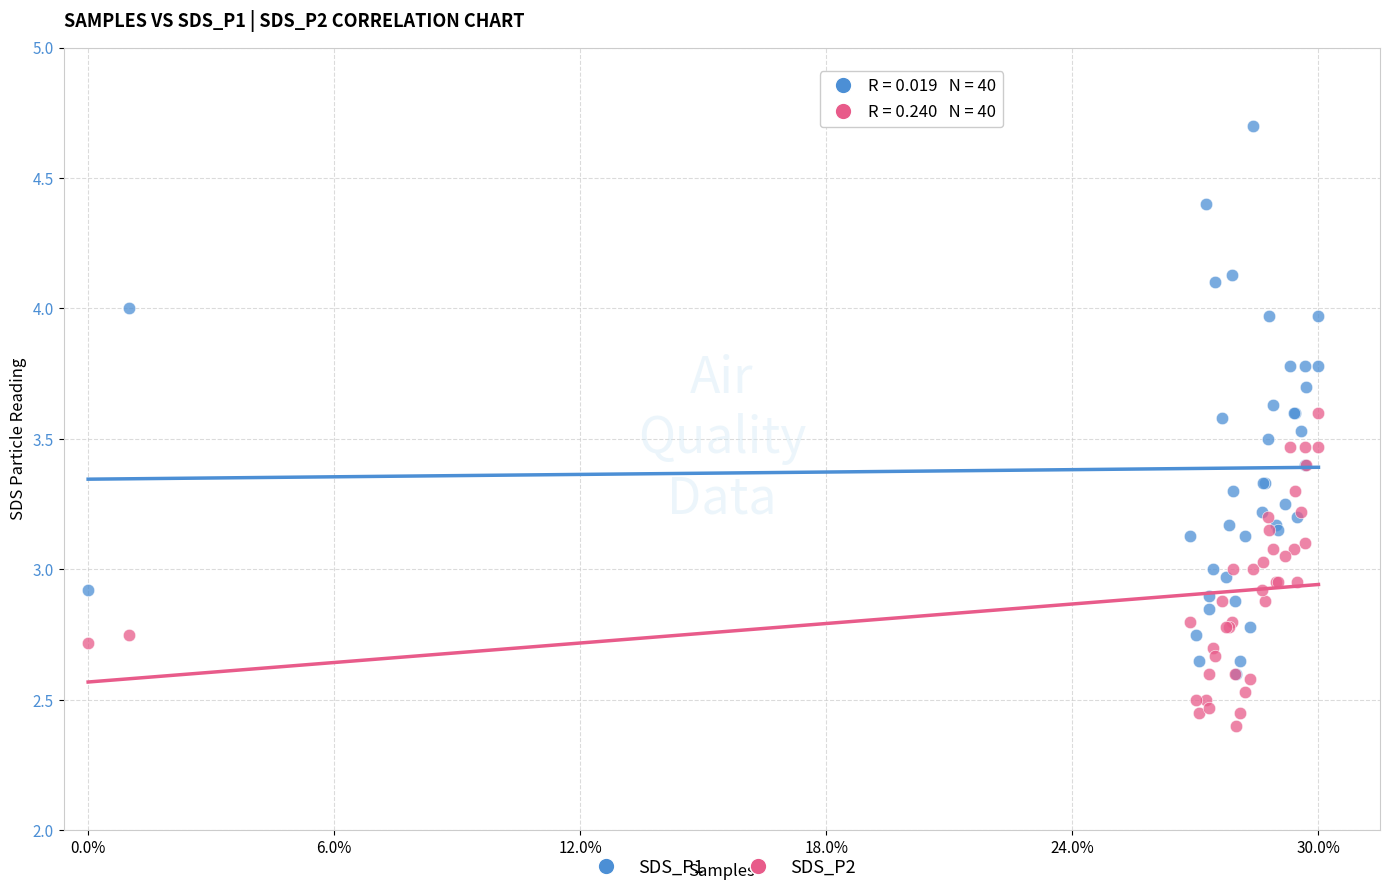

What are all the series names shown in the legend?

SDS_P1, SDS_P2